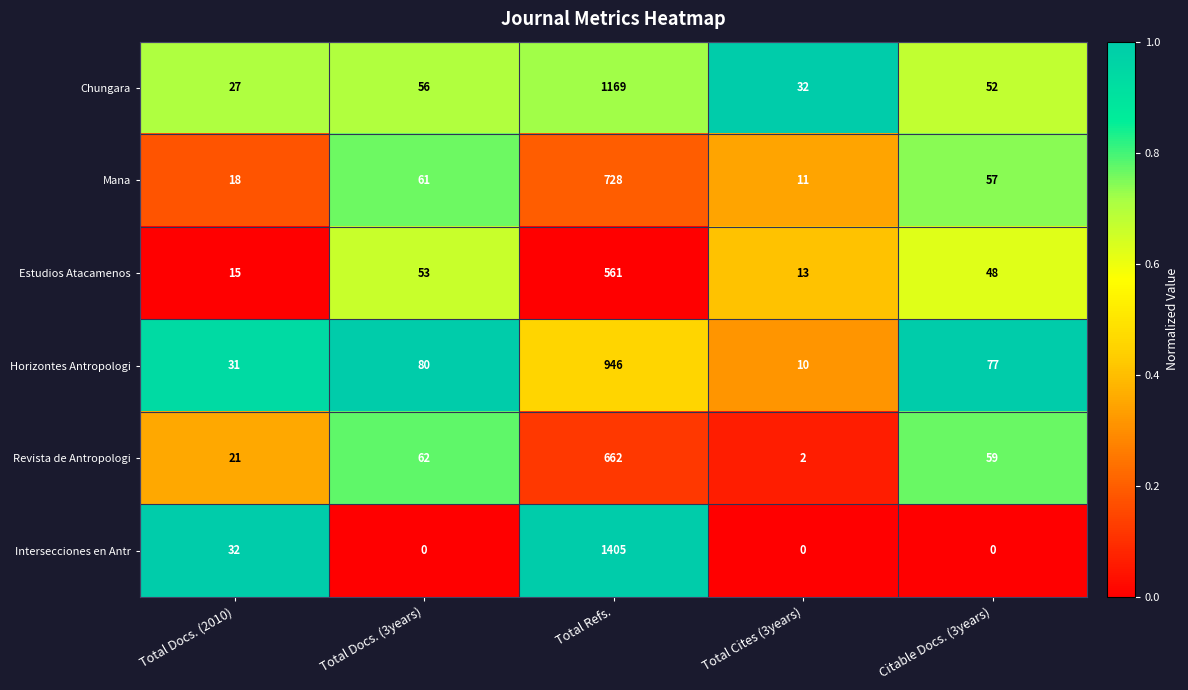

What is the difference between the second highest and second lowest values in the Chungara series?

24